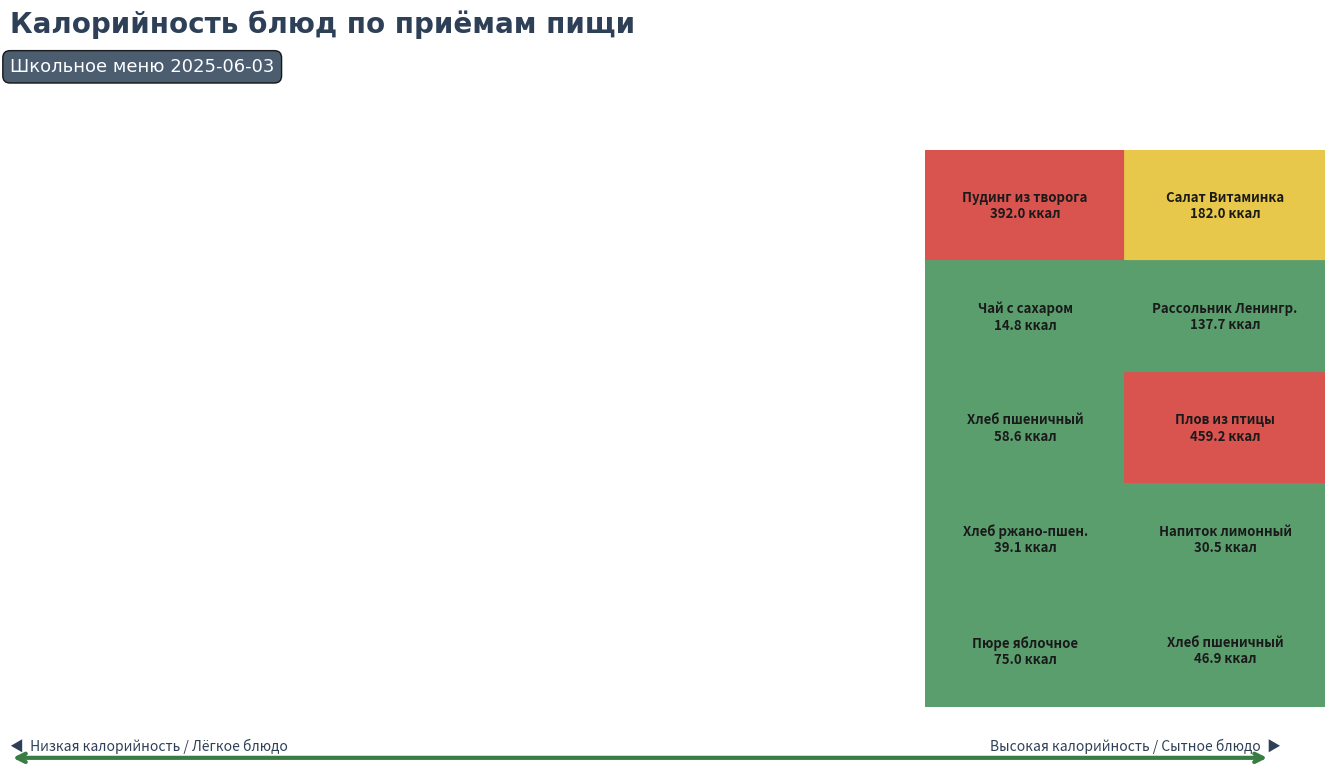

Reading left to right, list all the values displayed in this chart.

Завтрак: 0=392.0	1=14.8	2=58.6	3=39.1	4=75.0
Обед: 0=182.0	1=137.7	2=459.2	3=30.5	4=46.9